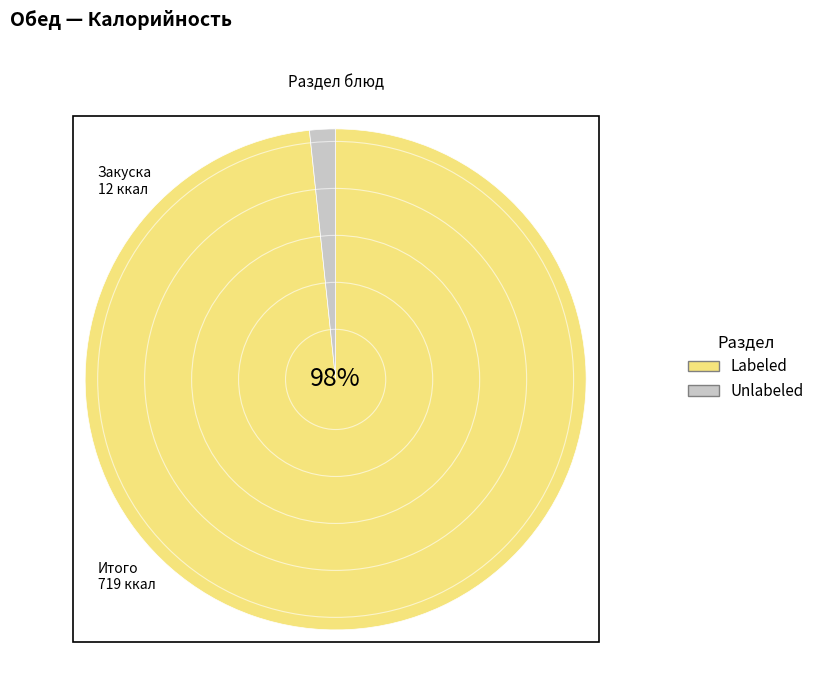

Does any single category account for the majority?

Yes